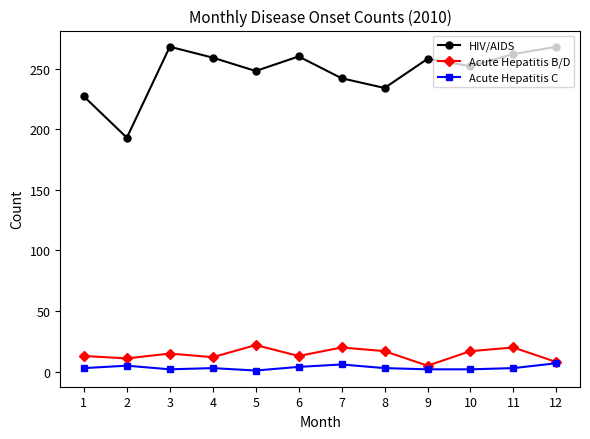

What is the spread (max minus min) of values at 2?

188